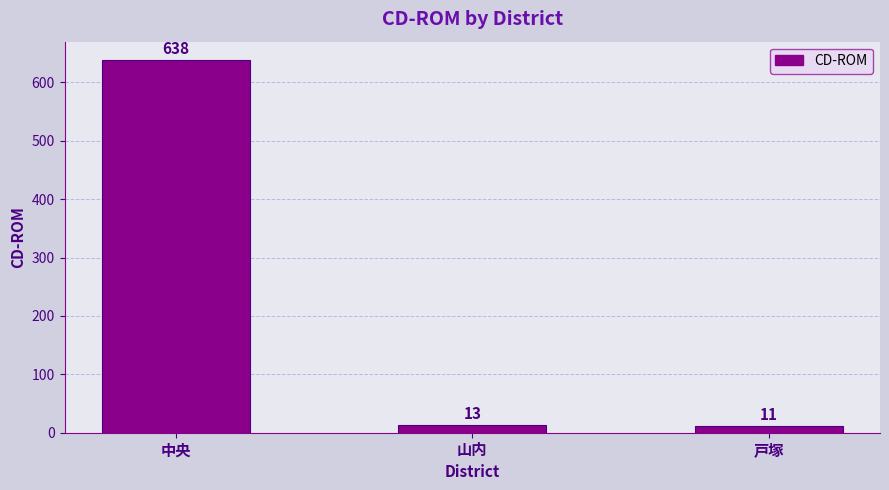

How many bars are there in total?

3